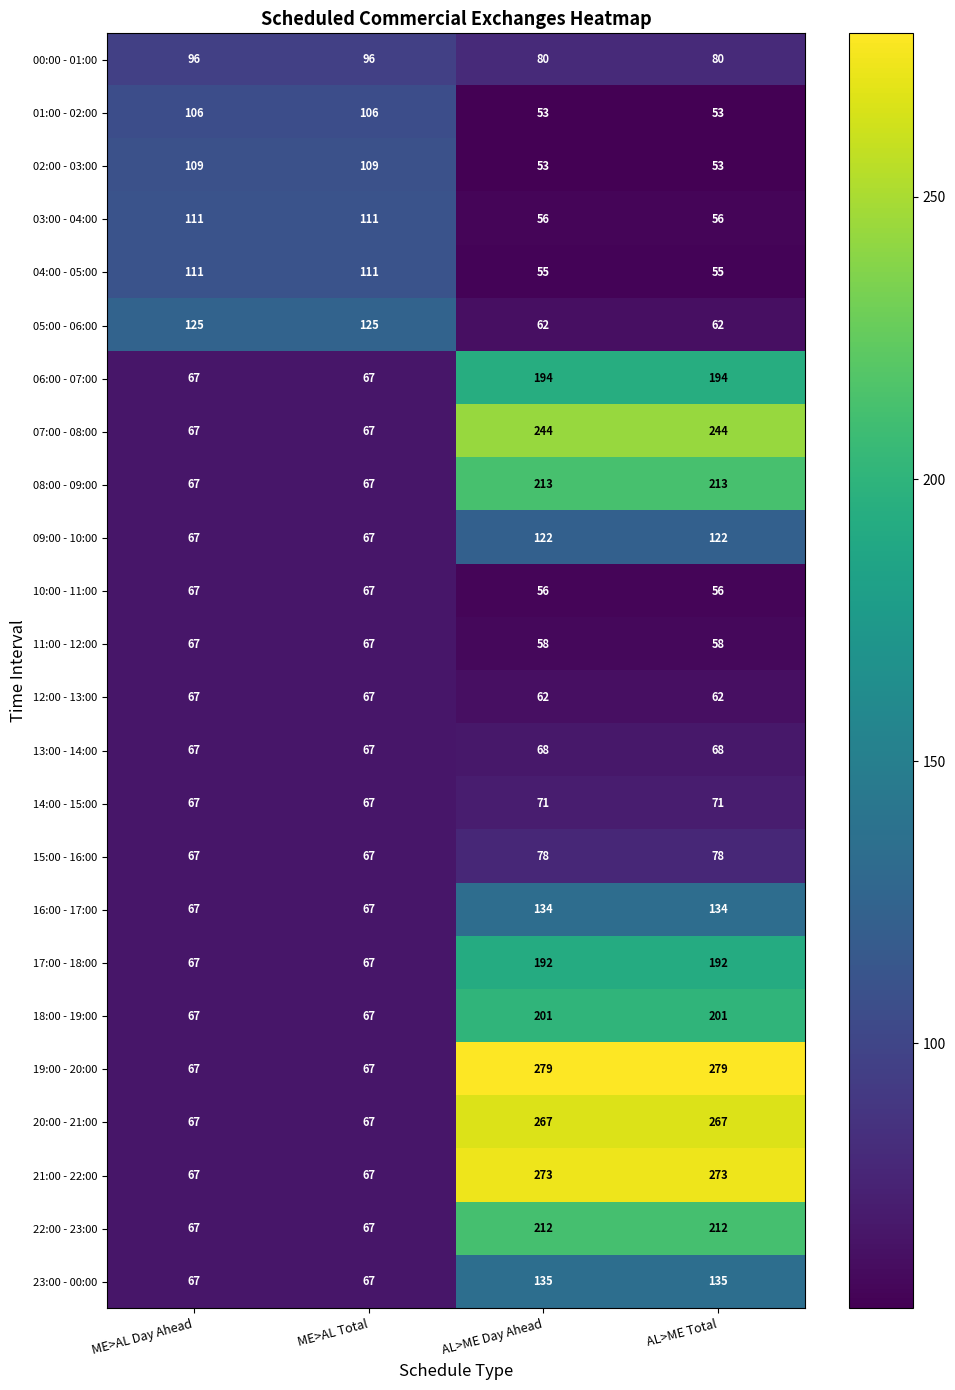

What is the total value across all series at AL>ME Day Ahead?

3218